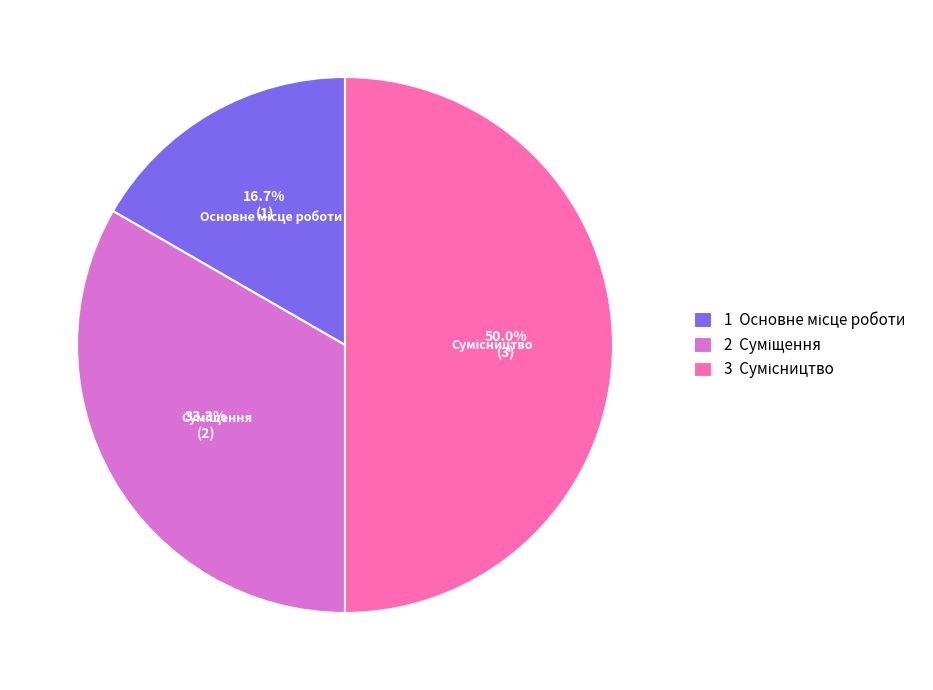

To the nearest percent, what is the average slice percentage?

33%